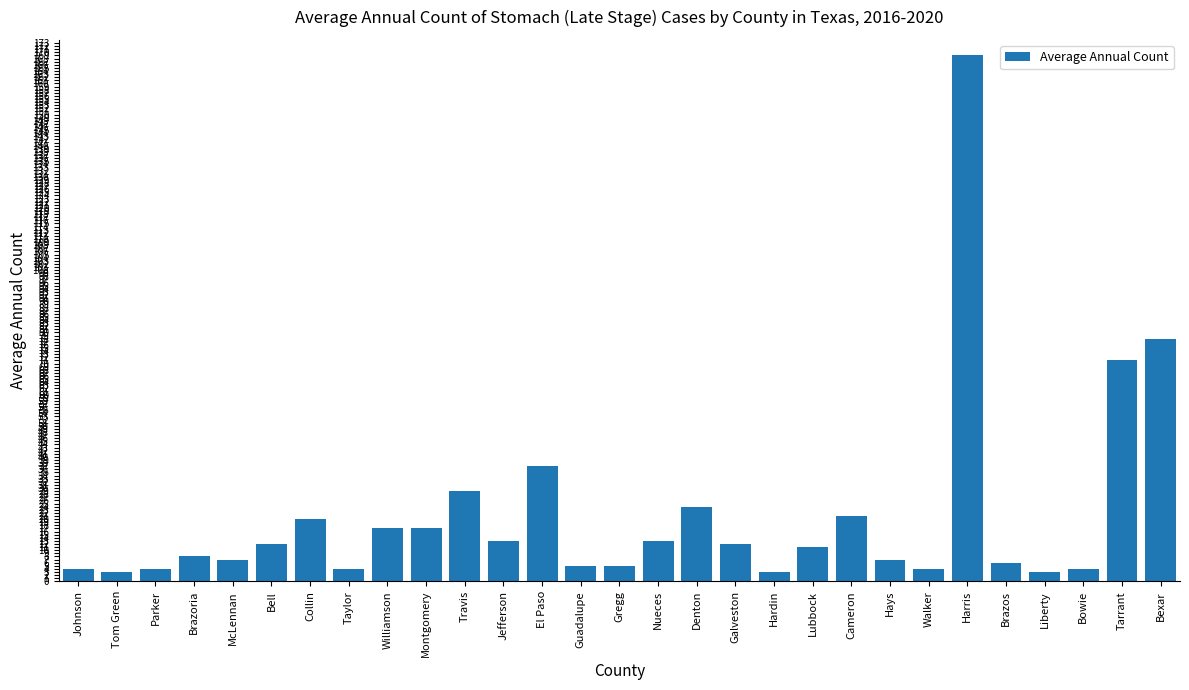

At which label does the data first exceed 11?

Bell